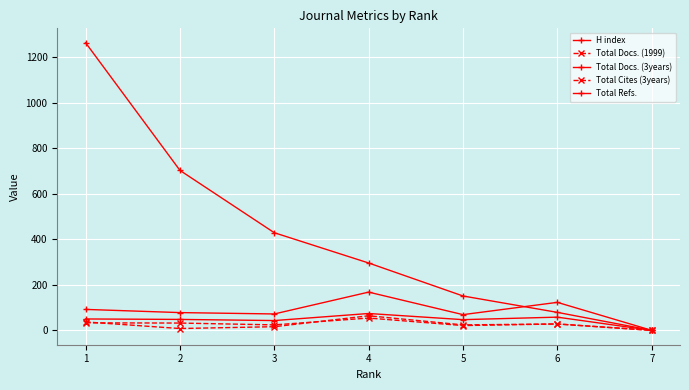

Does the chart have visible grid lines?

Yes